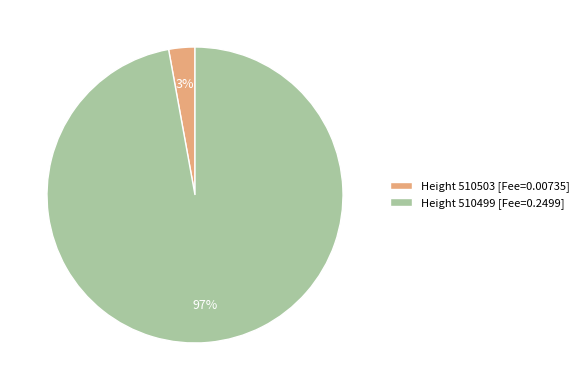

The Height 510499 [Fee=0.2499] slice represents 97% of the pie. True or false?

True